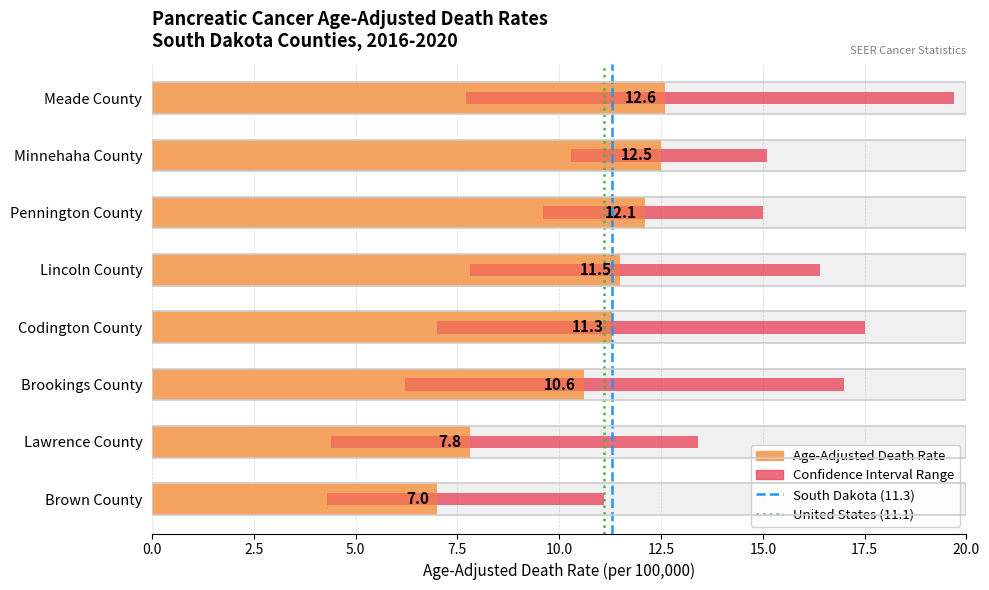

How many values in the Upper CI series exceed 16?

4